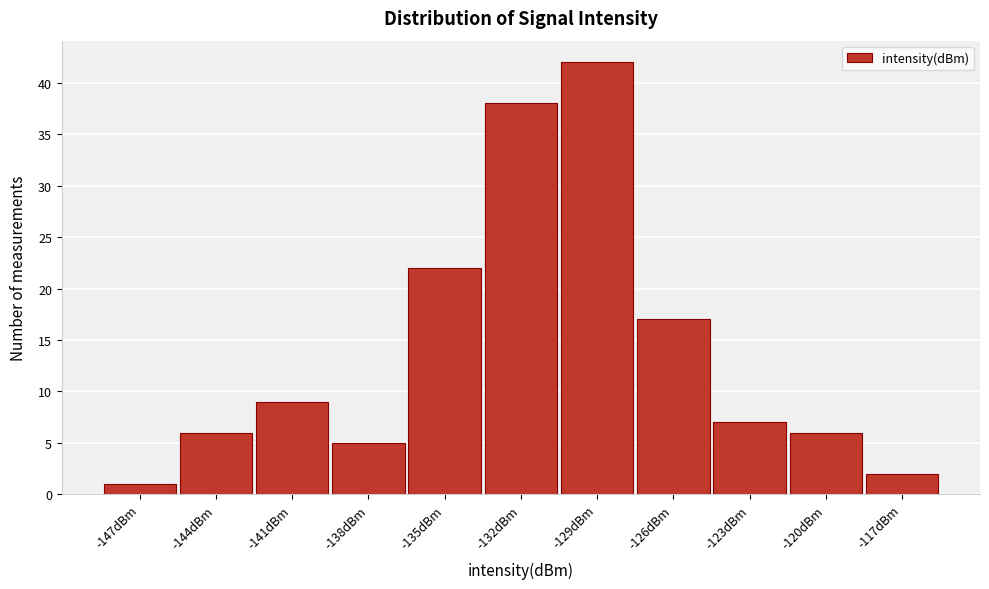

Reading left to right, transcribe all the data shown in this chart.

-147dBm=1	-144dBm=6	-141dBm=9	-138dBm=5	-135dBm=22	-132dBm=38	-129dBm=42	-126dBm=17	-123dBm=7	-120dBm=6	-117dBm=2